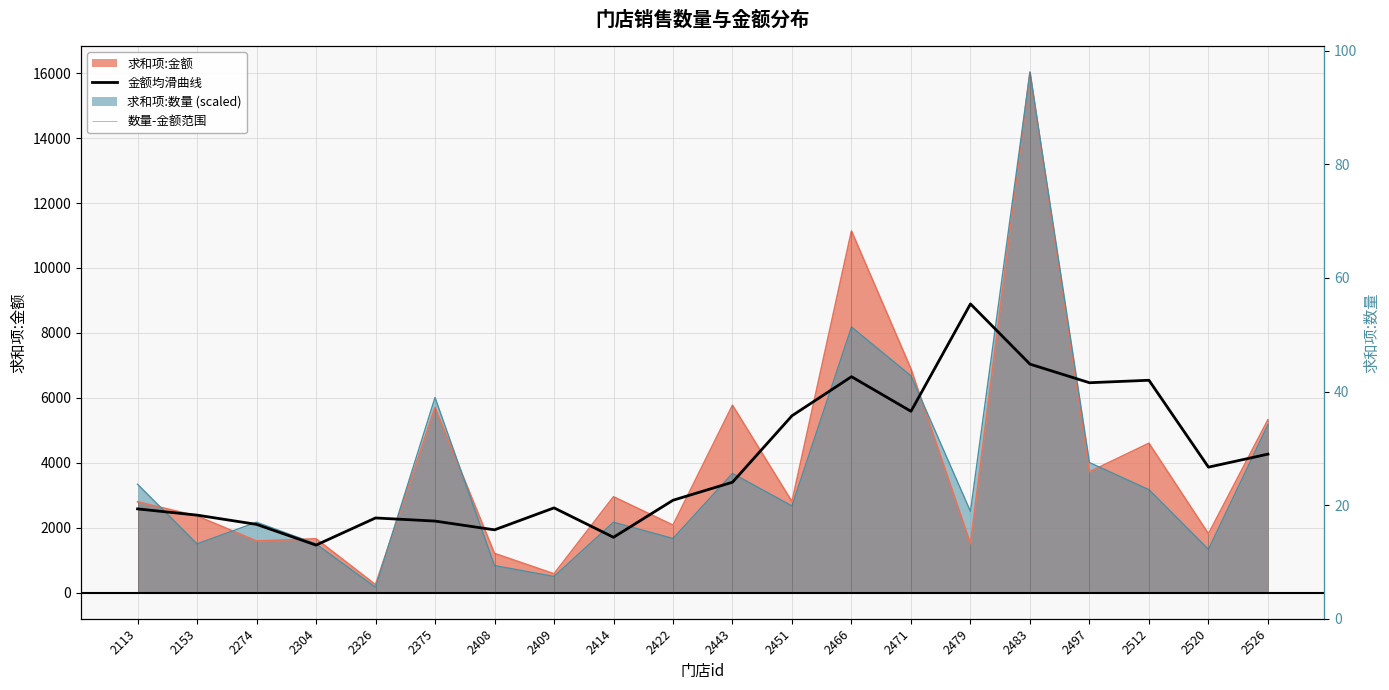

Count the number of categories in the chart.

20